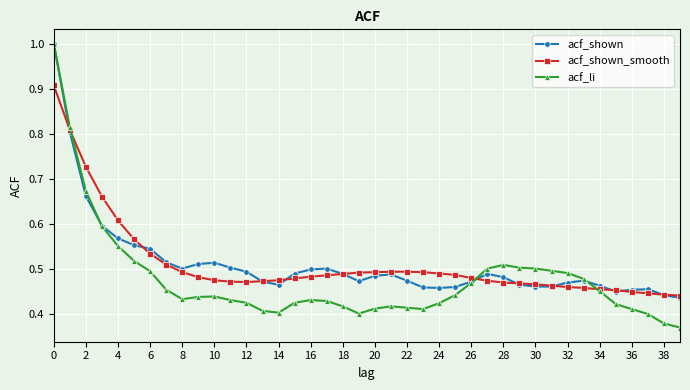

Which series has the largest range (max minus min)?

acf_li